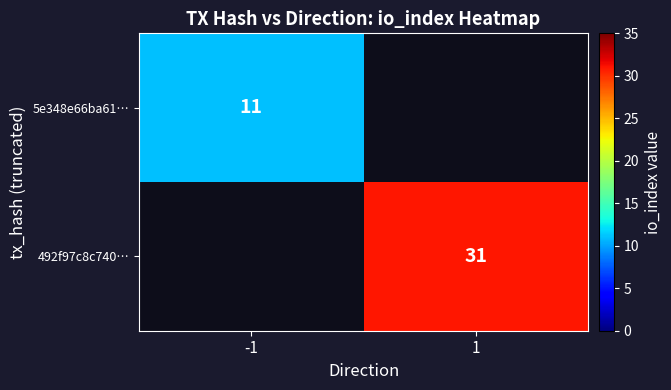

The value of 492f97c8c740… at 1 is 17. True or false?

False